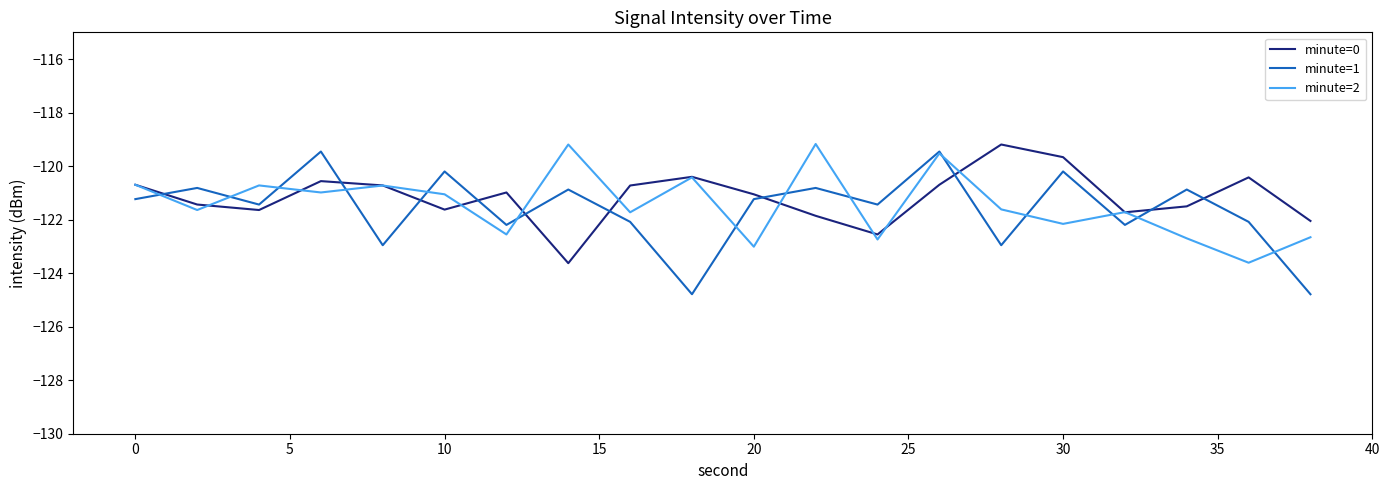

In minute=2, how many points are higher than both neighbors (excluding endpoints)?

7